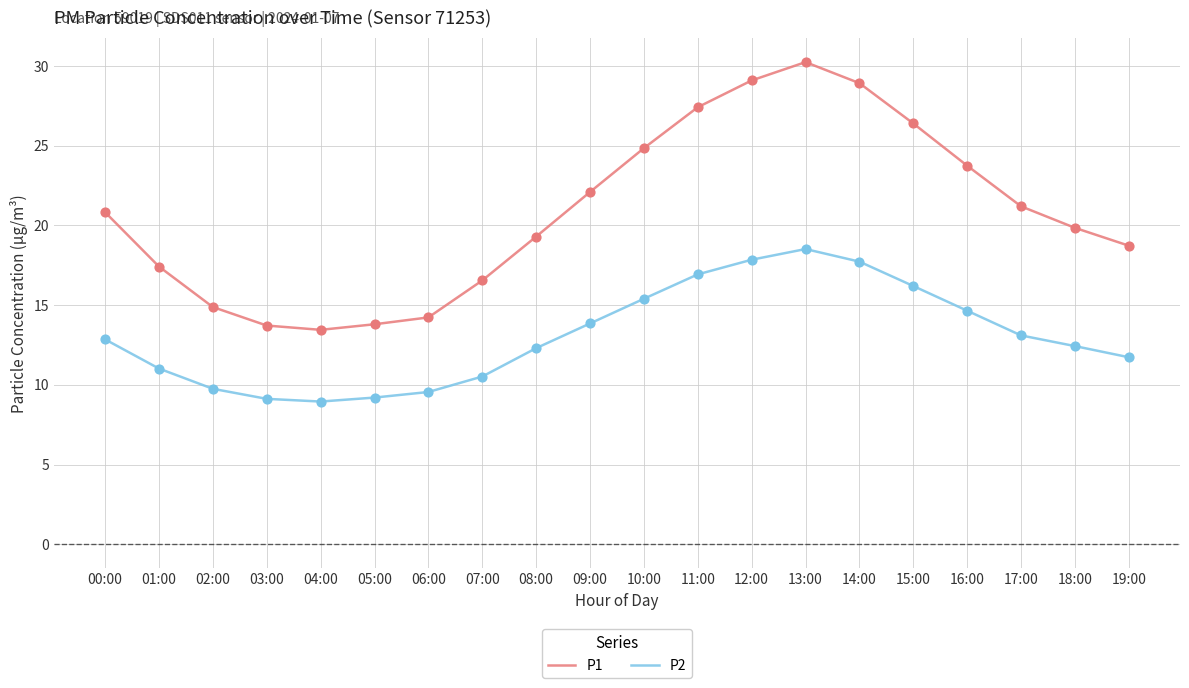

At how many categories does at least one series exceed 27?

4